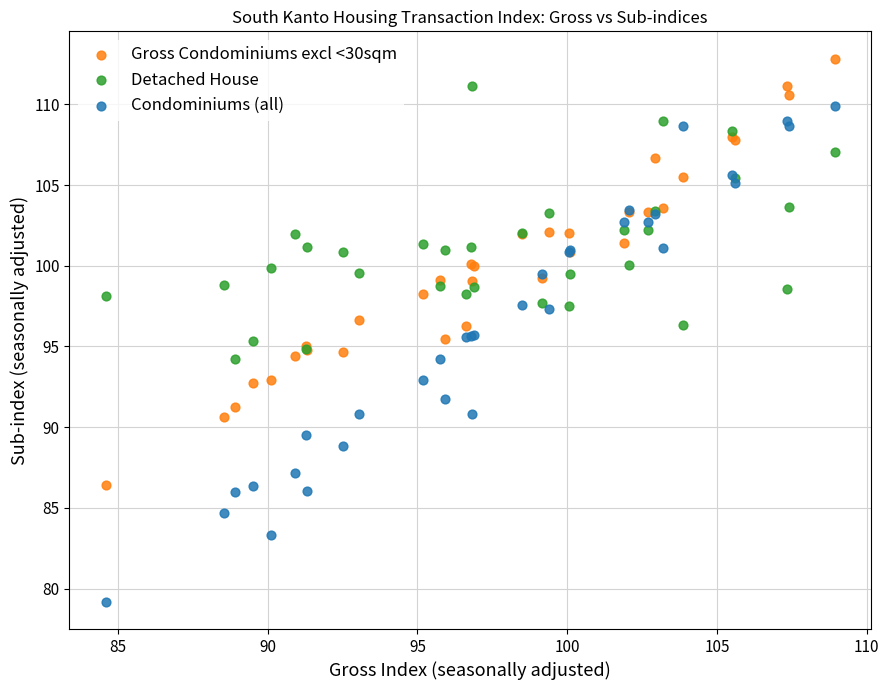

Which series reaches the minimum Y coordinate?

Condominiums (all)